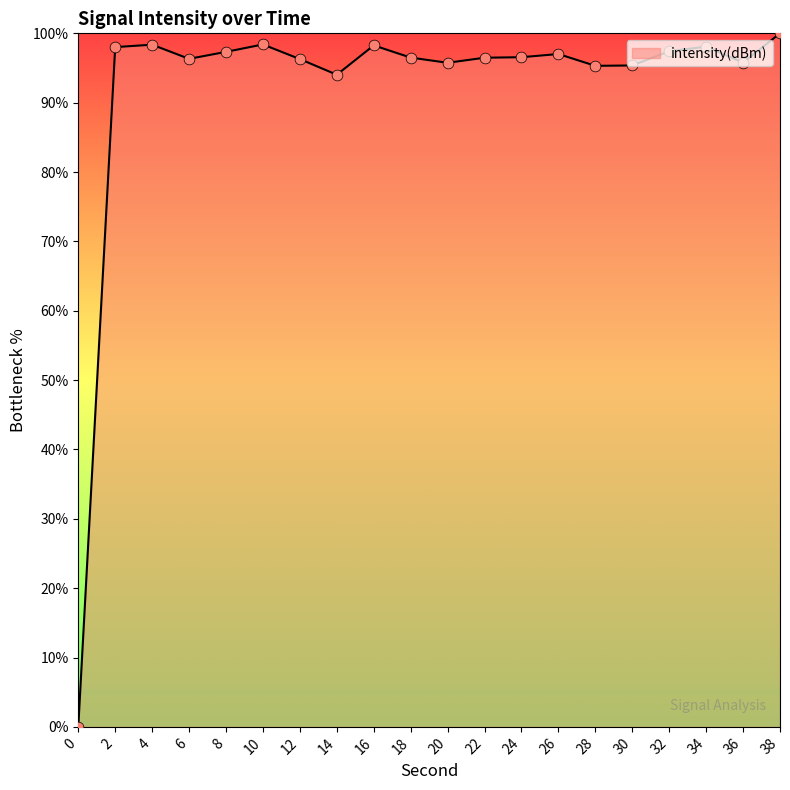

Approximately how many times larger is the value at 10 compared to 14?

1.0